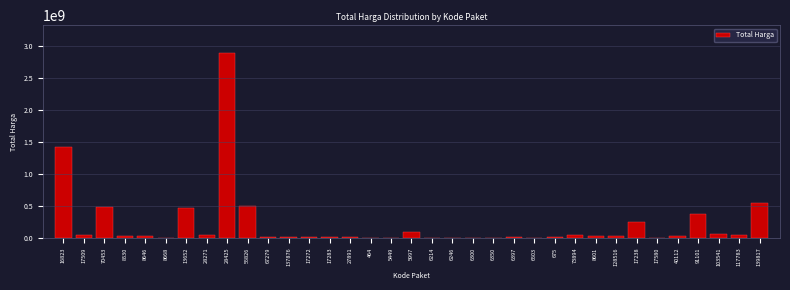

What is the greatest value displayed?

2892122000